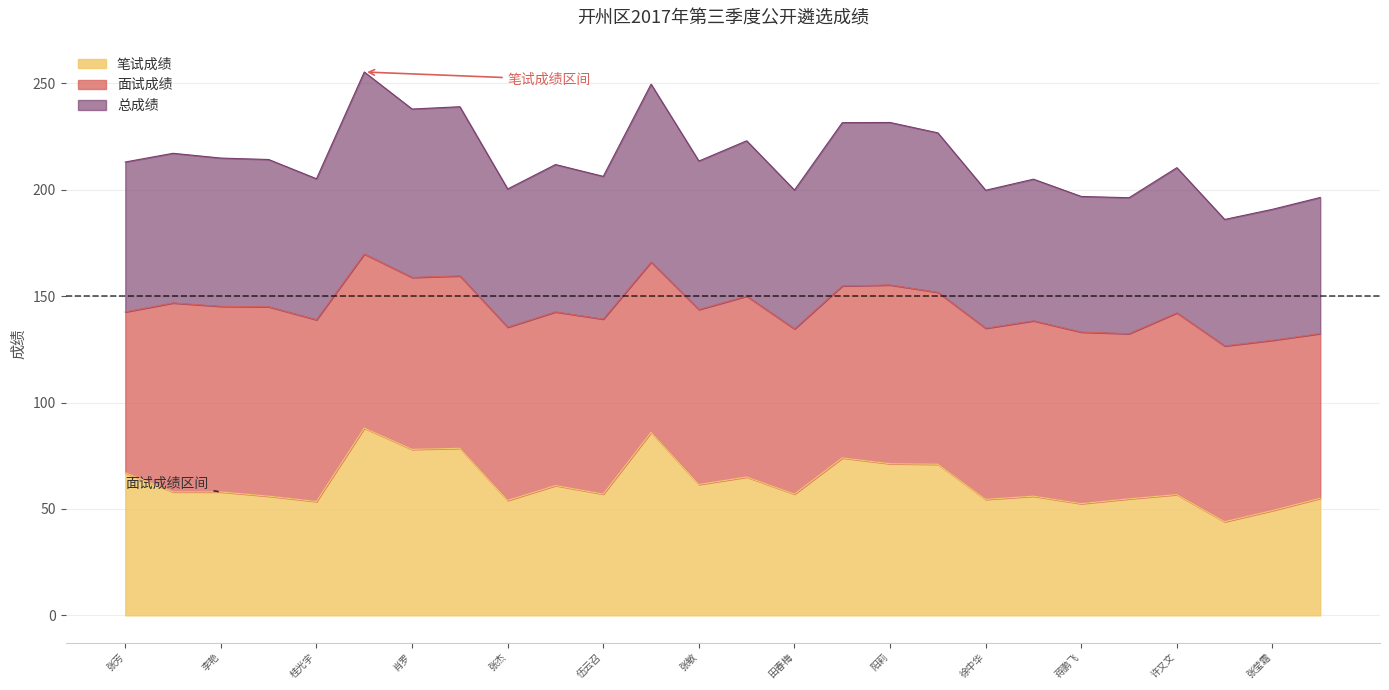

What are all the series names shown in the legend?

笔试成绩, 面试成绩, 总成绩